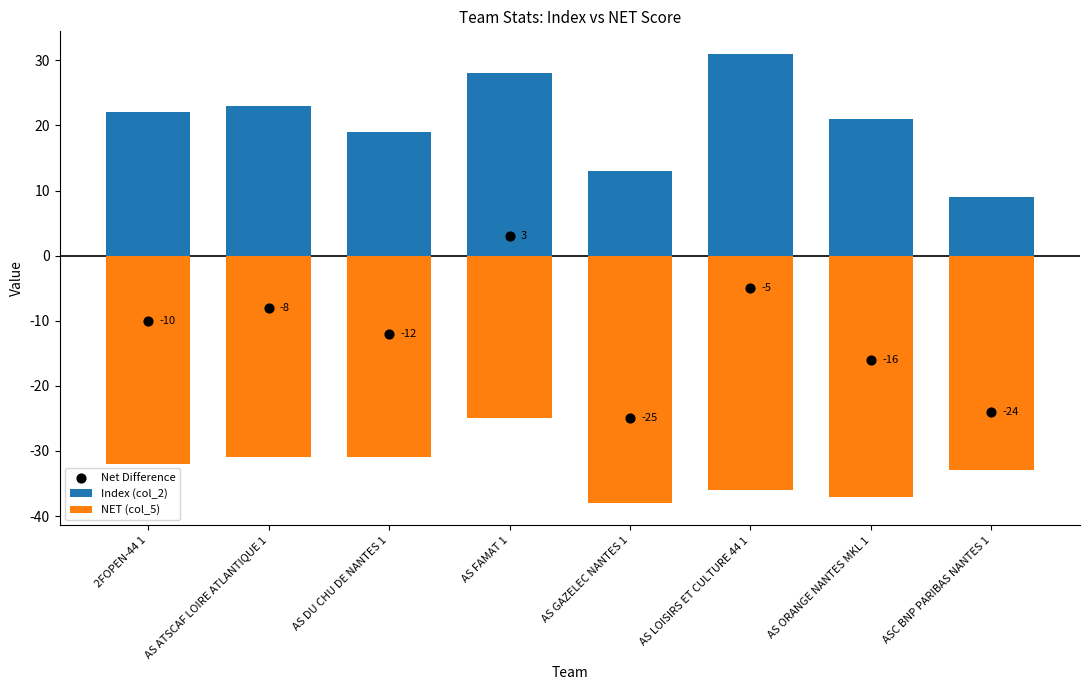

Is the value of NET (col_5) at 2FOPEN-44 1 greater than the value of Index (col_2) at AS GAZELEC NANTES 1?

No